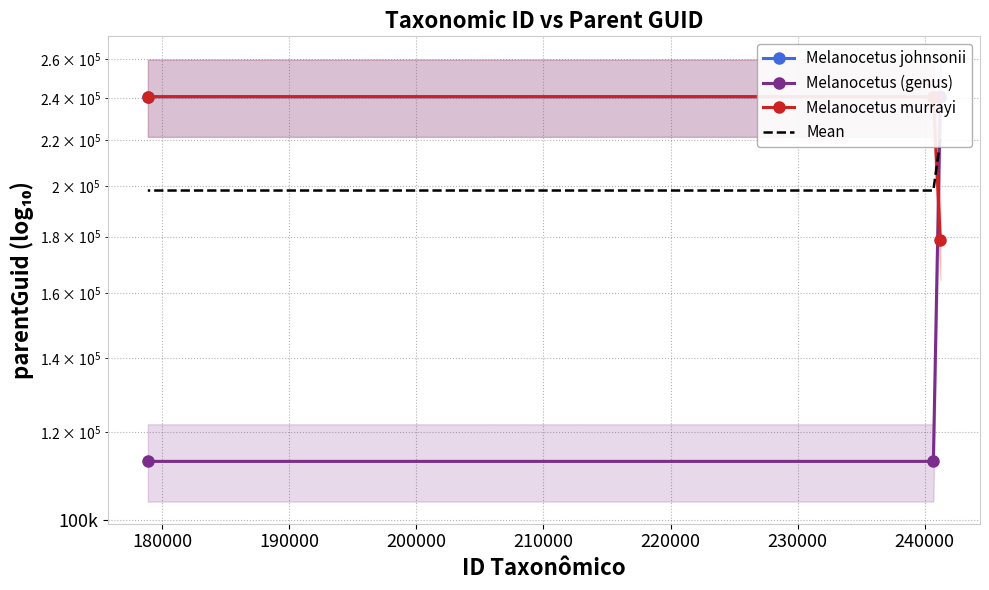

Rank the series by their average value, from lowest to highest.

Melanocetus (genus), Mean, Melanocetus murrayi, Melanocetus johnsonii